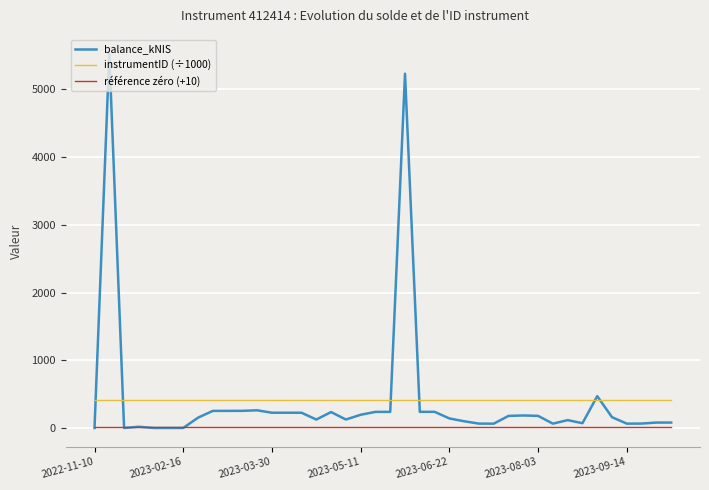

List the series in order of their peak value, highest first.

balance_kNIS, instrumentID (÷1000), référence zéro (+10)